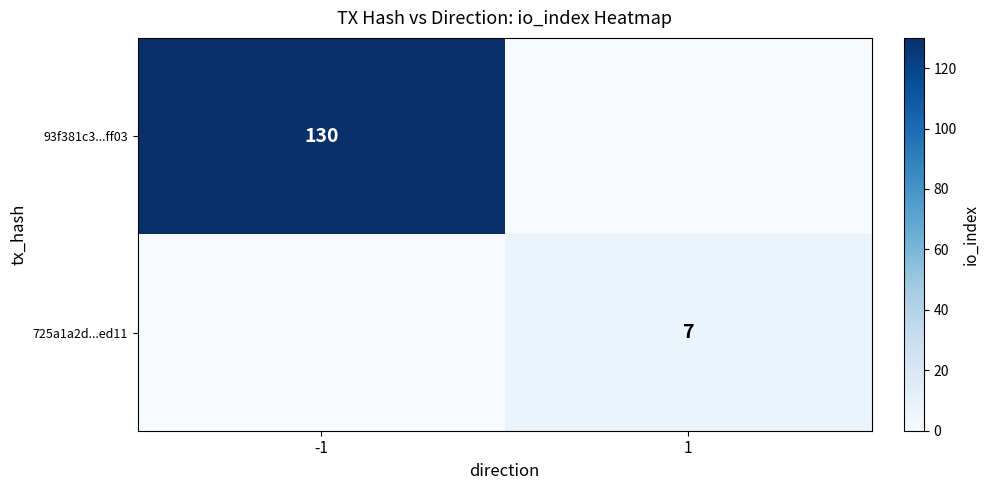

Between -1 and 1, which is larger?

-1